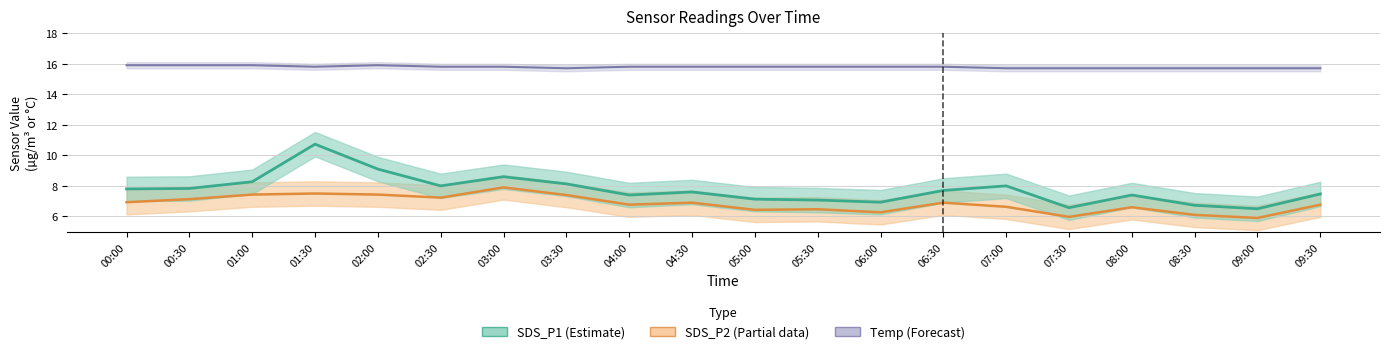

What is the maximum value for Temp?

15.9